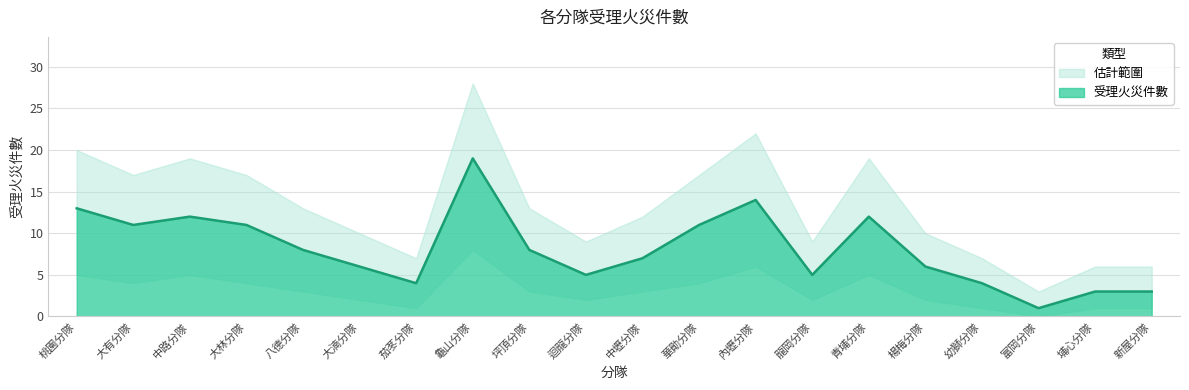

Reading left to right, transcribe all the data shown in this chart.

受理火災件數: 13	11	12	11	8	6	4	19	8	5	7	11	14	5	12	6	4	1	3	3
下界: 5	4	5	4	3	2	1	8	3	2	3	4	6	2	5	2	1	0	1	1
上界: 20	17	19	17	13	10	7	28	13	9	12	17	22	9	19	10	7	3	6	6